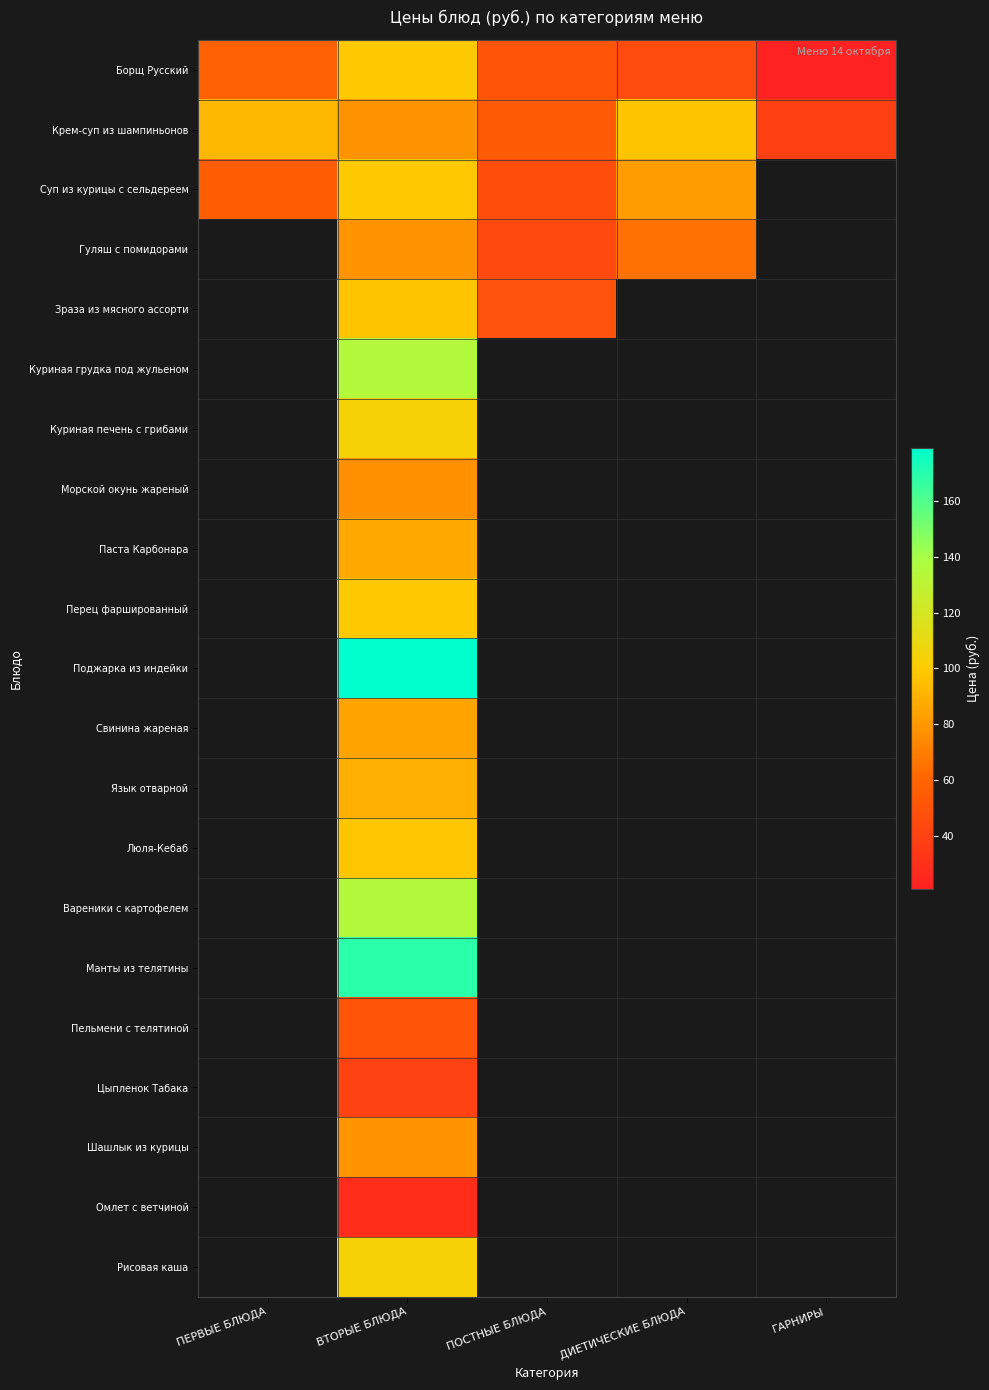

List the series in order of their overall mean, highest first.

Крем-суп из шампиньонов, Суп из курицы с сельдереем, Гуляш с помидорами, Зраза из мясного ассорти, Куриная грудка под жульеном, Куриная печень с грибами, Морской окунь жареный, Паста Карбонара, Перец фаршированный, Поджарка из индейки, Свинина жареная, Язык отварной, Люля-Кебаб, Вареники с картофелем, Манты из телятины, Пельмени с телятиной, Цыпленок Табака, Шашлык из курицы, Омлет с ветчиной, Рисовая каша, Борщ Русский